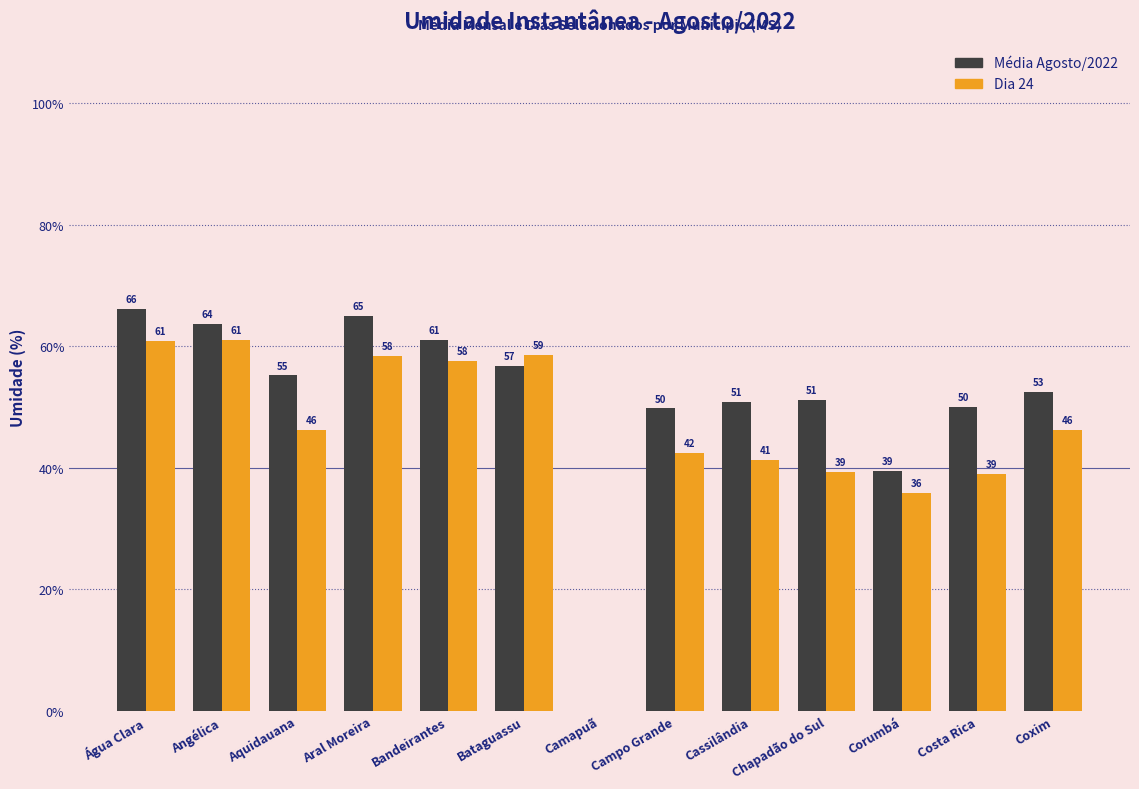

What is the maximum value shown in the chart?

66.2